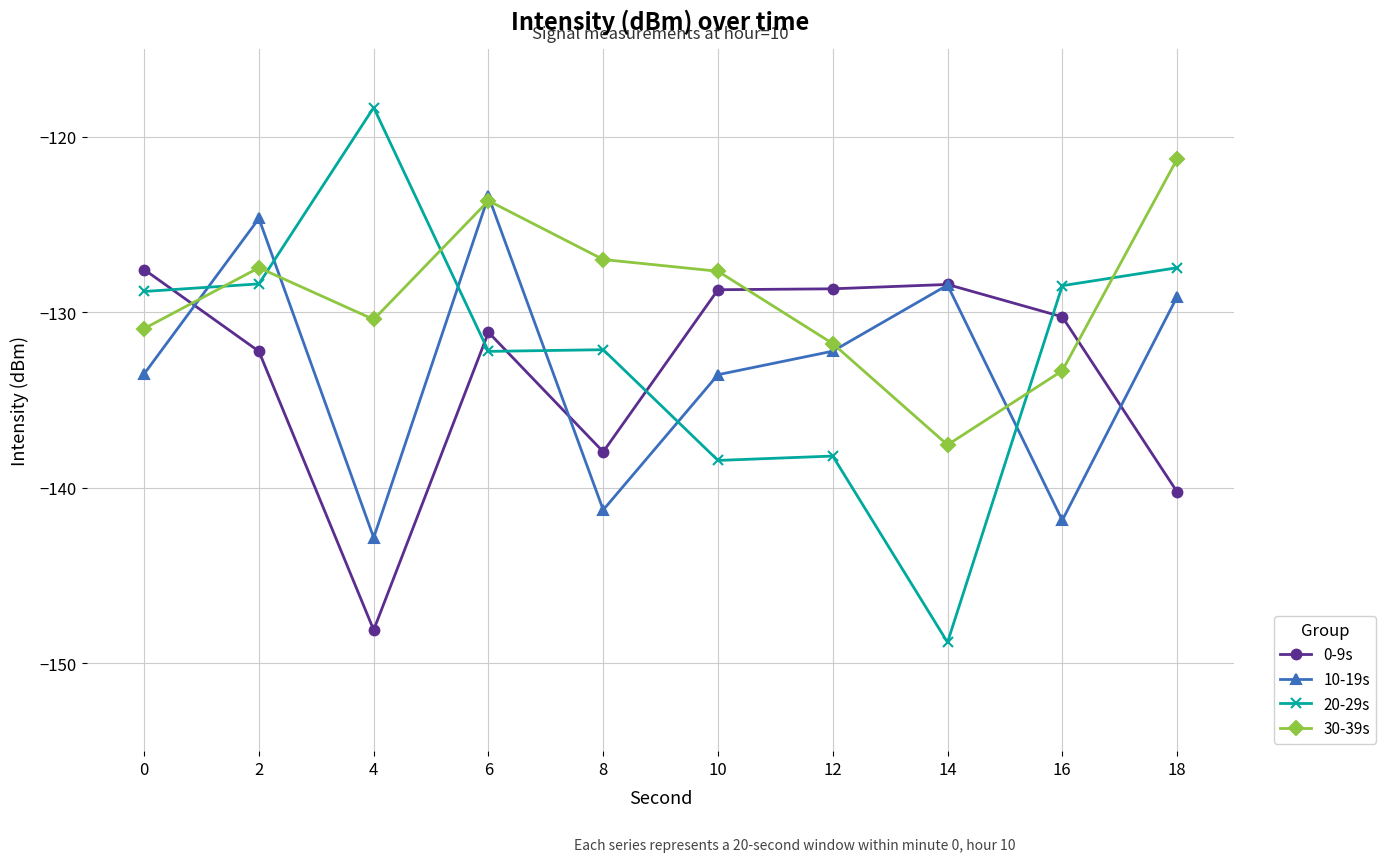

What is the value of the 20-29s point at the 8th from the left?

-148.8